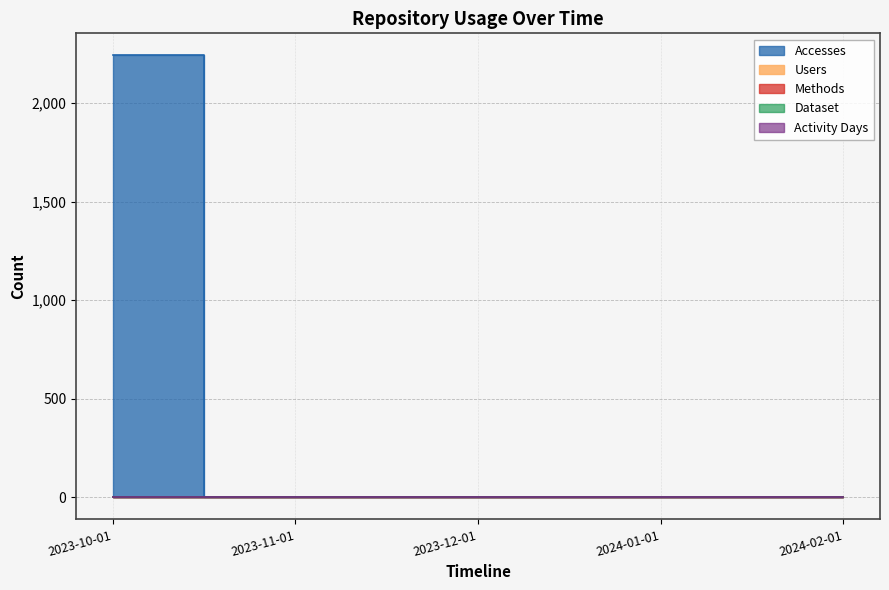

The Users series shows 0 at 2023-11-01. True or false?

True